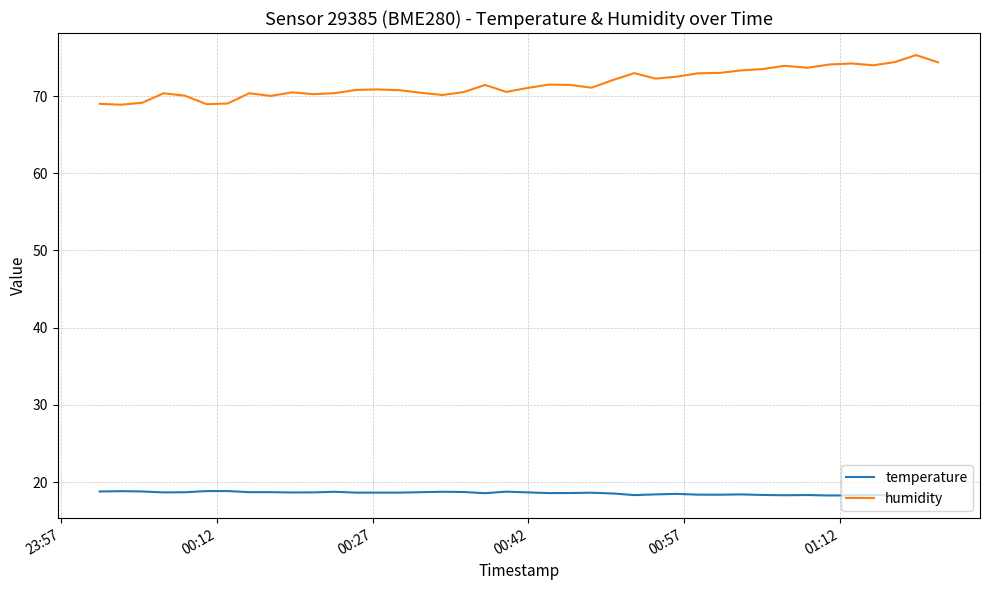

Which series has the largest range (max minus min)?

humidity